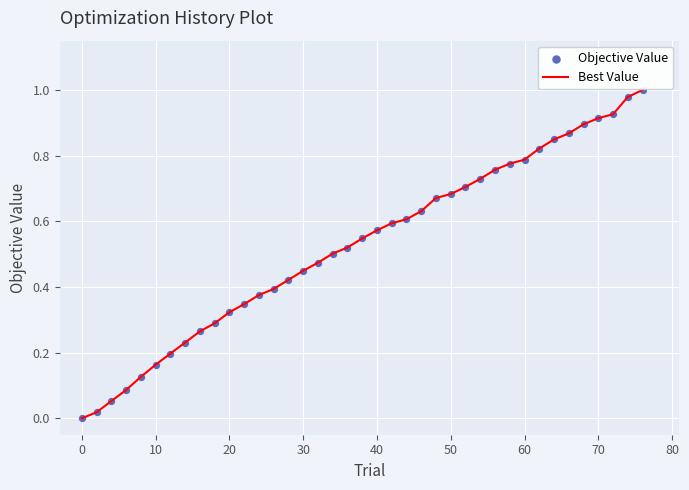

How many lines are shown in the chart?

1